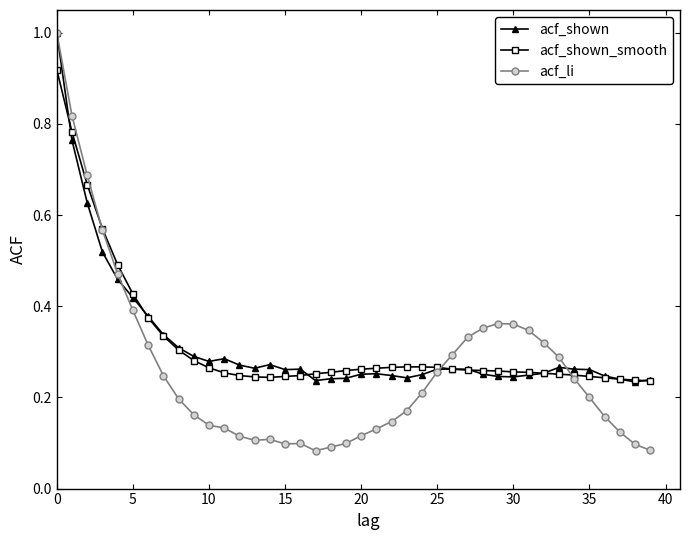

At how many categories does at least one series exceed 0?

40